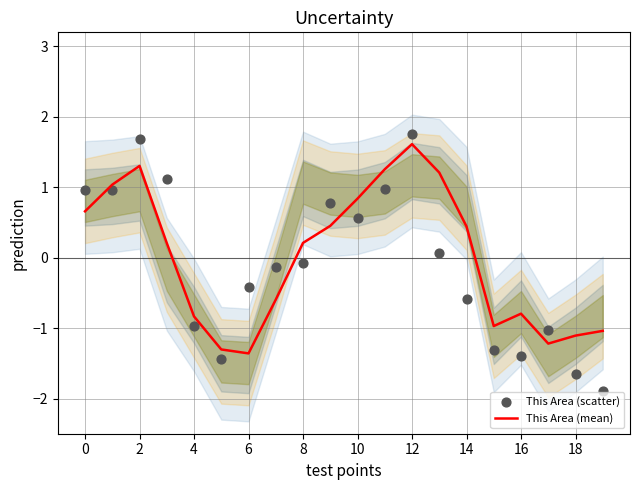

Which series has the largest total across all categories?

This Area (mean)